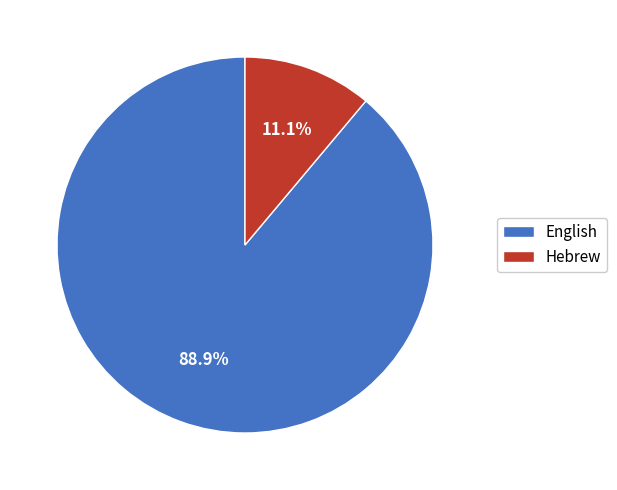

What is the largest slice in the pie chart?

English